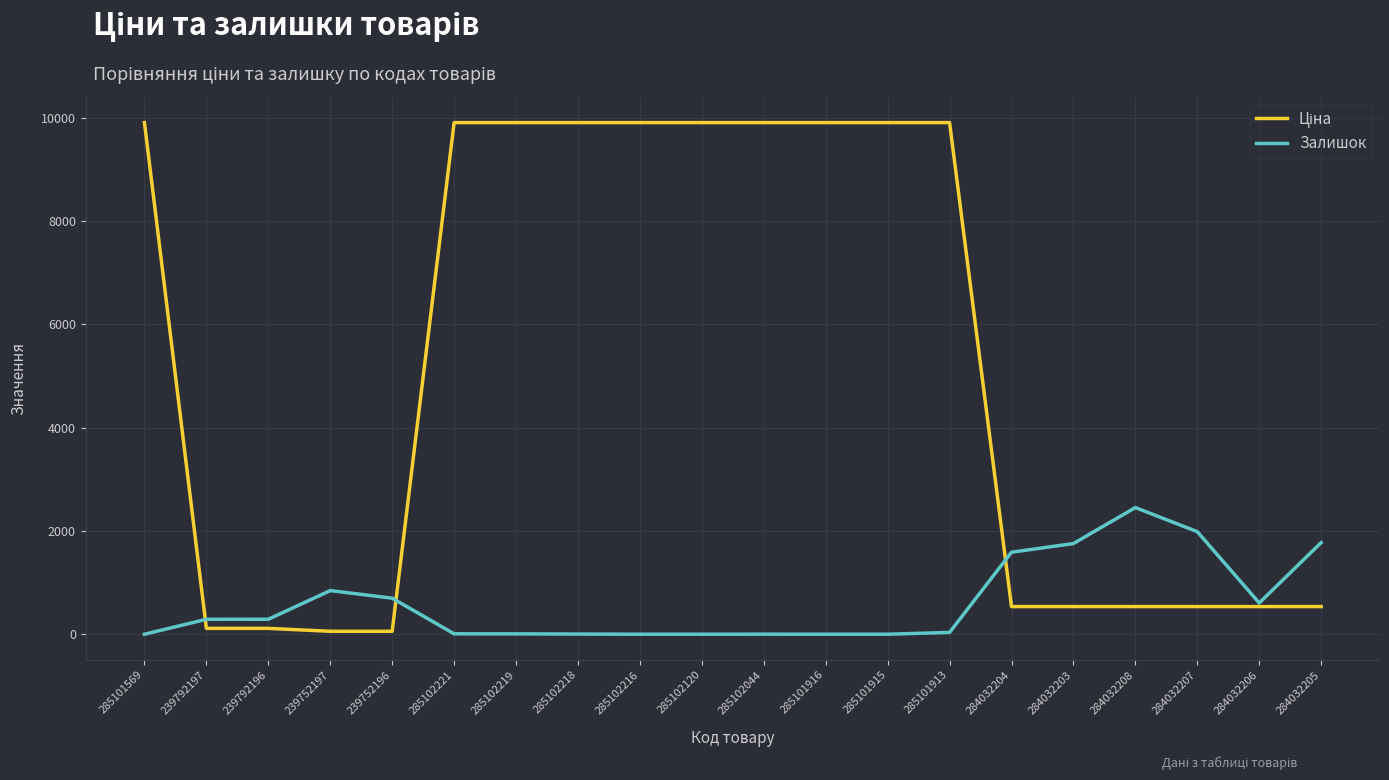

The Залишок series shows 4254.3 at 284032208. True or false?

False